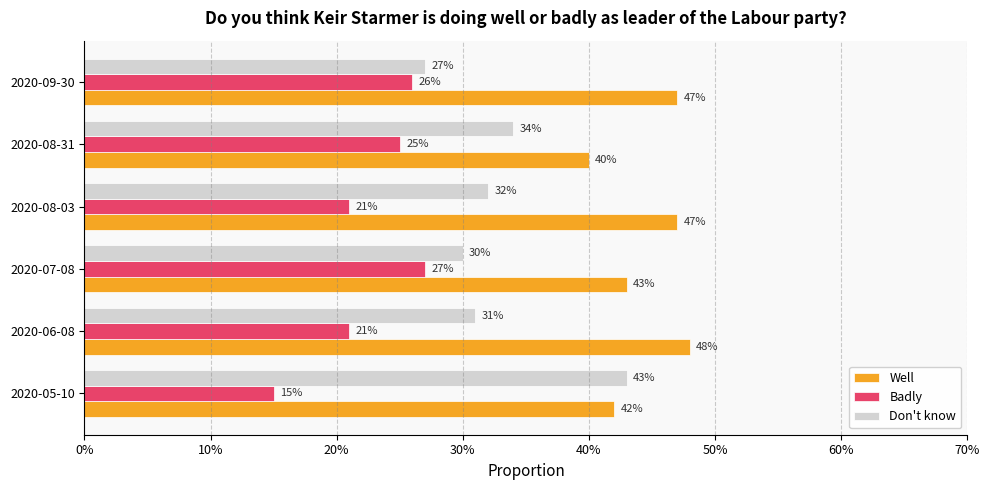

What is the value of the Badly bar at the 4th from the left?

0.2